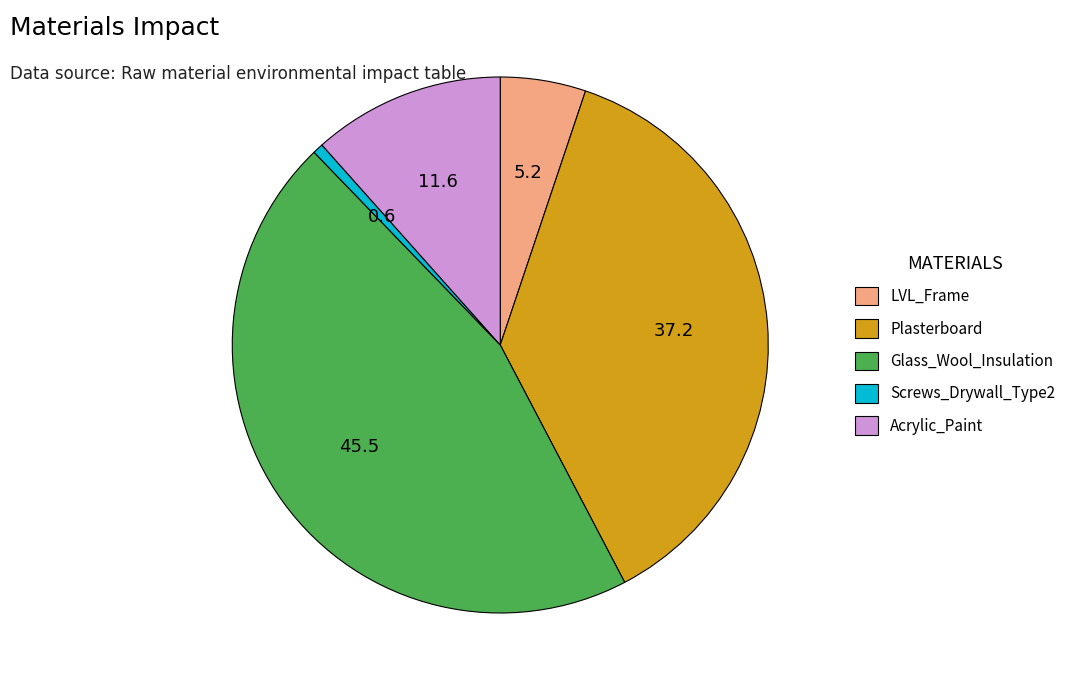

Approximately how many times larger is the value at Plasterboard compared to Screws_Drywall_Type2?

58.3